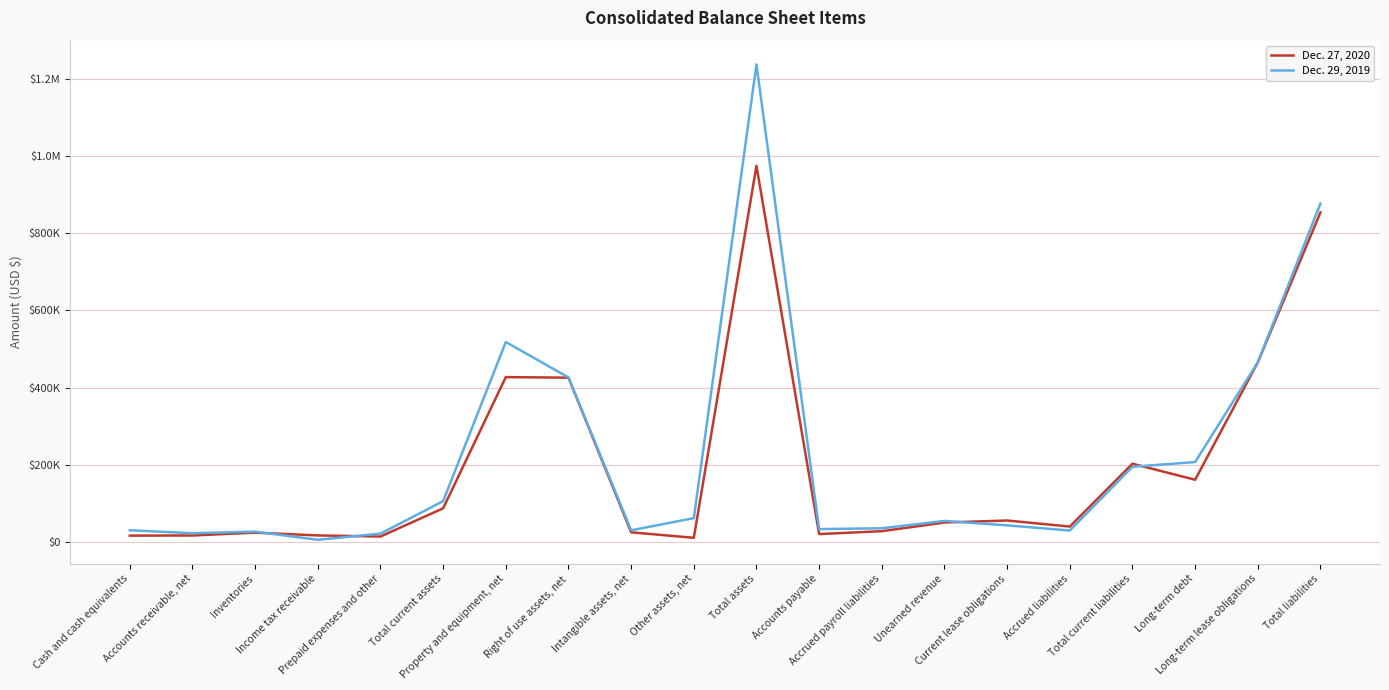

What are all the series names shown in the legend?

Dec. 27, 2020, Dec. 29, 2019